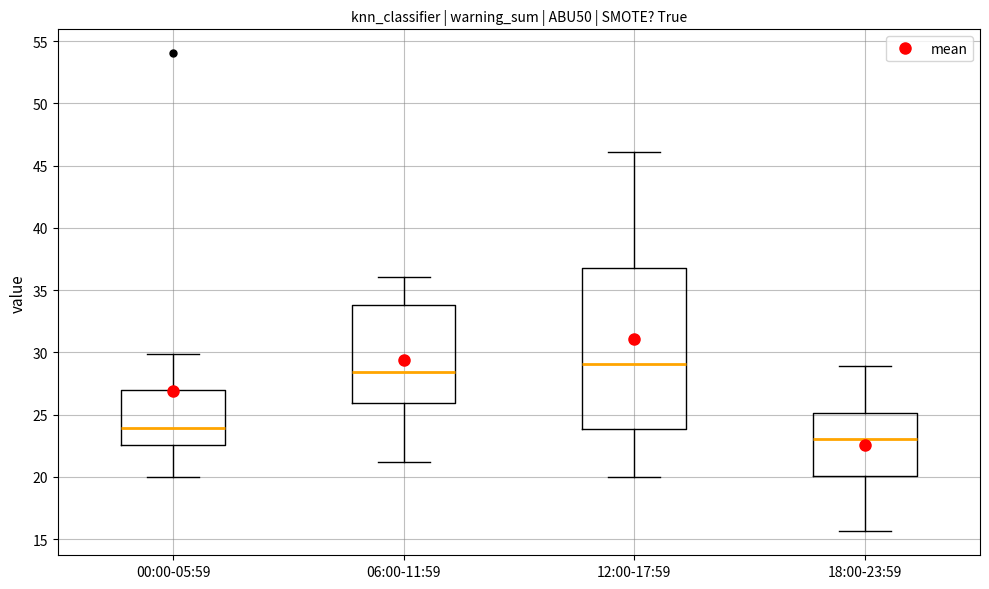

Reading left to right, read every box against the y-axis: the position of its median line, the range the box covers, and the ends of its whiskers. The values are not printed on the chart, so give them approximately, as read against the axis.

00:00-05:59: median 24.0, box 22.5 to 27.0, whiskers 20.0 to 30.0
06:00-11:59: median 28.5, box 26.0 to 34.0, whiskers 21.0 to 36.0
12:00-17:59: median 29.0, box 24.0 to 37.0, whiskers 20.0 to 46.0
18:00-23:59: median 23.0, box 20.0 to 25.0, whiskers 15.5 to 29.0